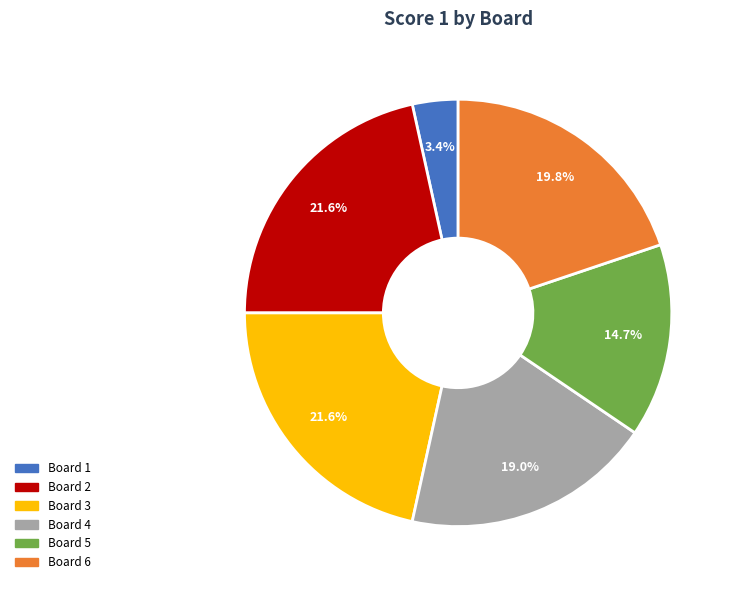

Is there any slice that represents more than half of the pie?

No